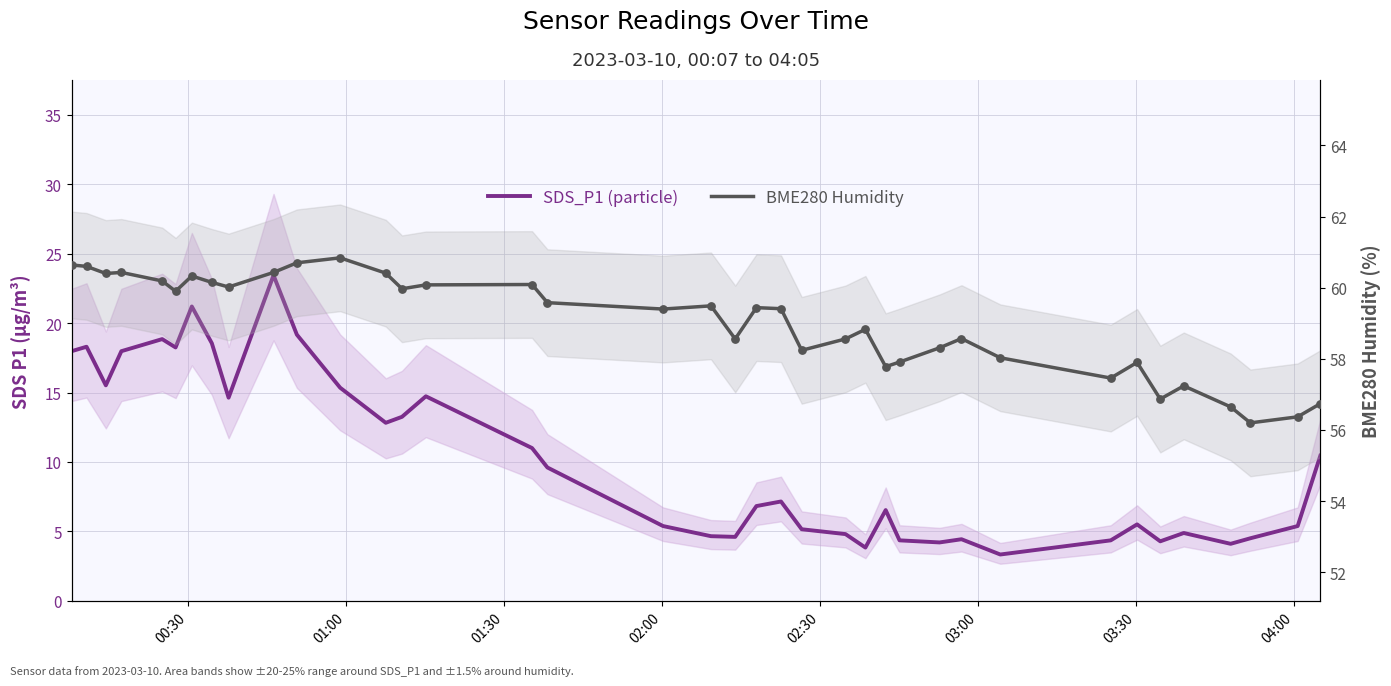

Which series contains the lowest Y value?

SDS_P1 (particle)